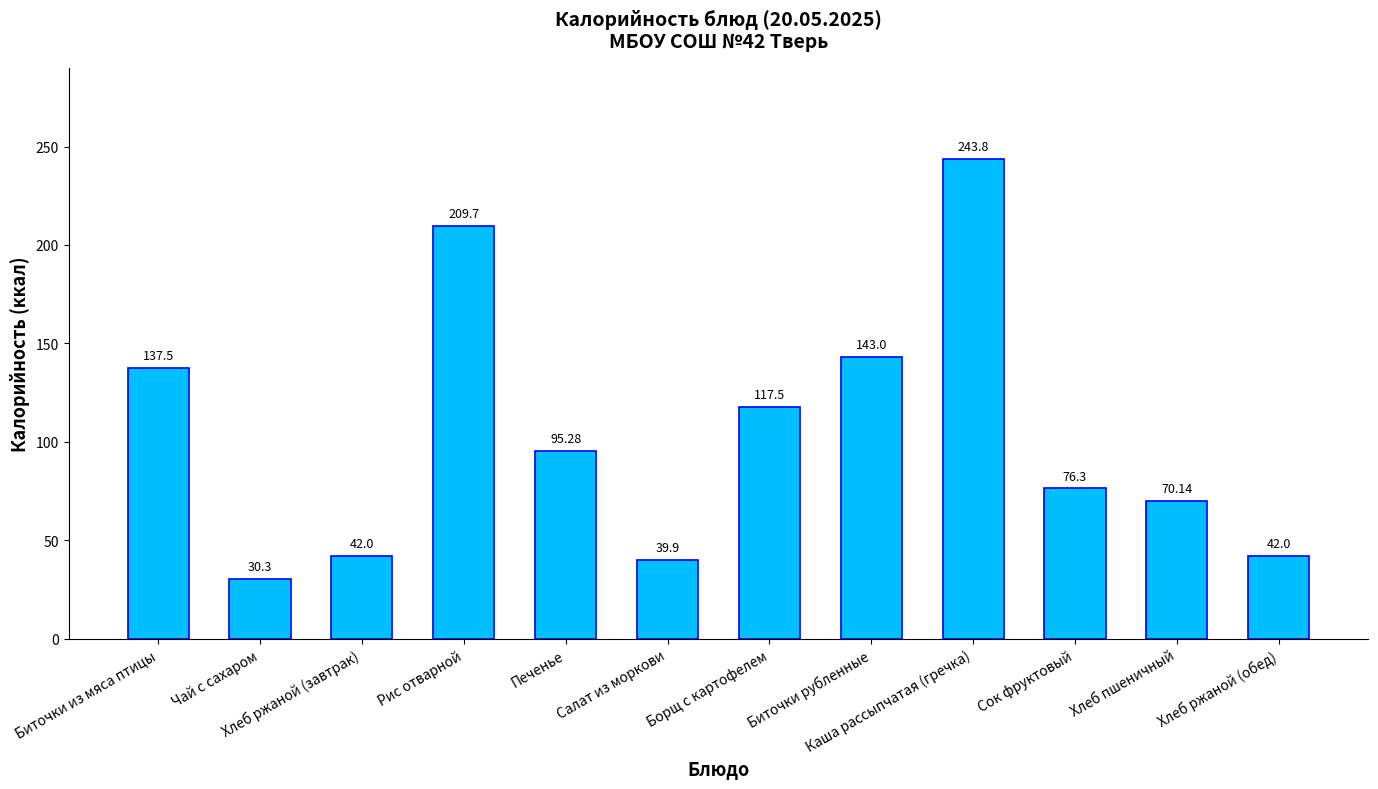

What is the change in value from Каша рассыпчатая (гречка) to Хлеб пшеничный?

-173.7